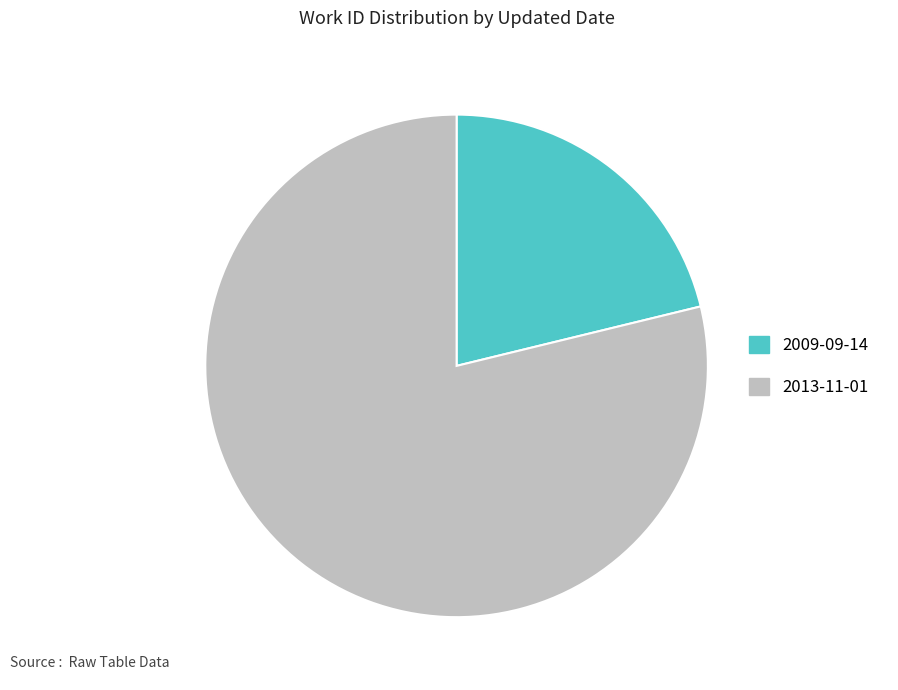

Does 2013-11-01 represent more than half of the total?

Yes